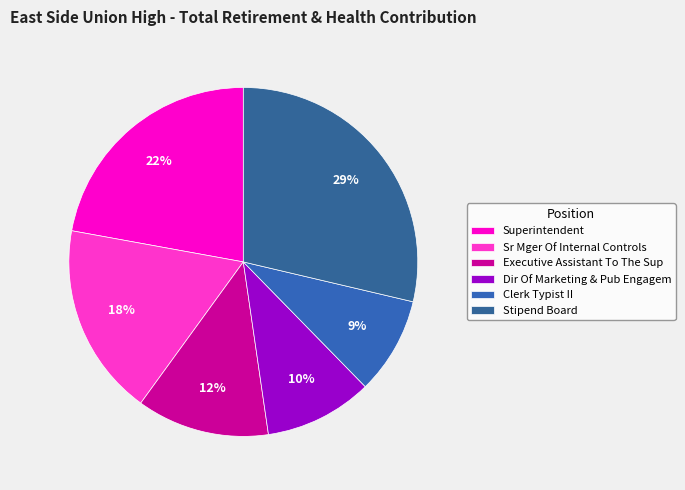

Which has a higher value, Clerk Typist II or Sr Mger Of Internal Controls?

Sr Mger Of Internal Controls